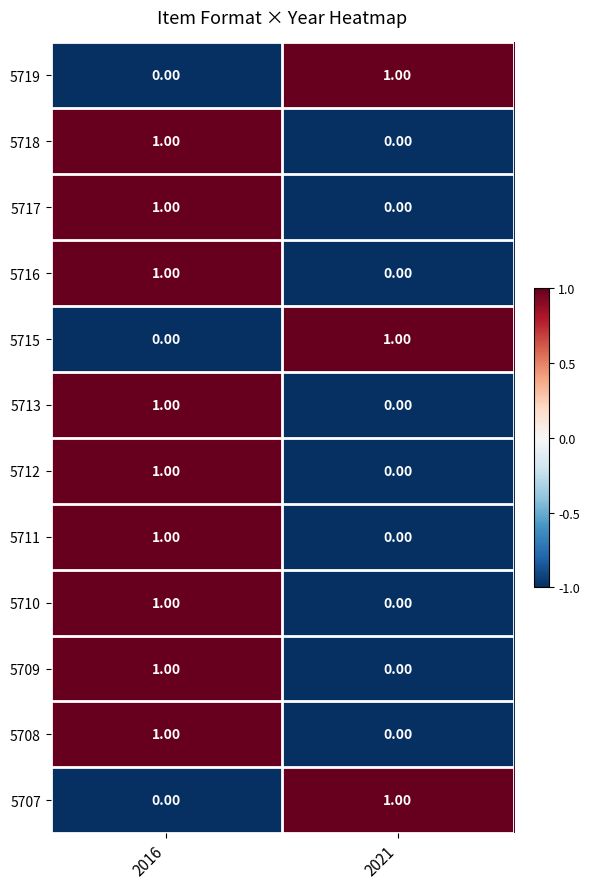

At which category is the sum across all series the highest?

2016